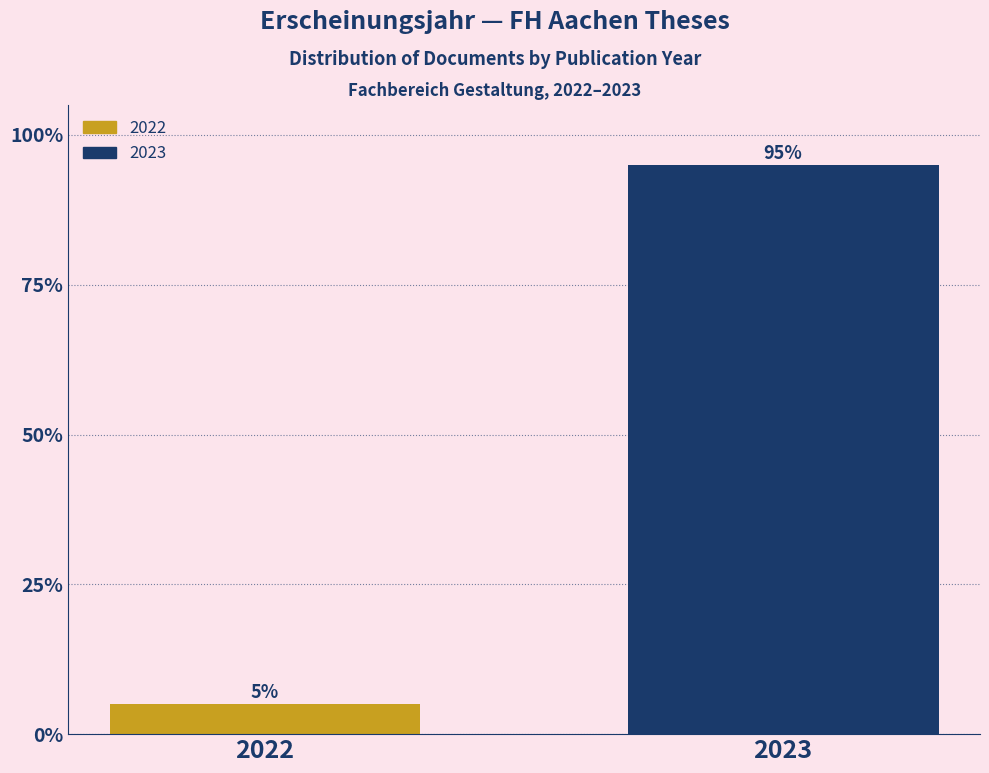

Reading right to left, list all the values displayed in this chart.

95	5